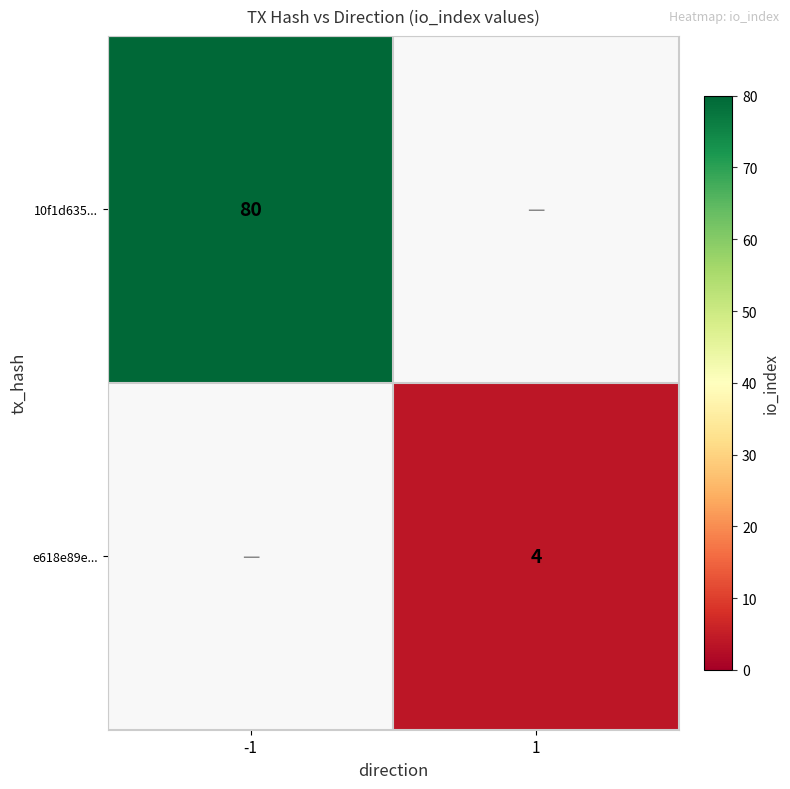

Which label corresponds to the smallest value in the chart?

1